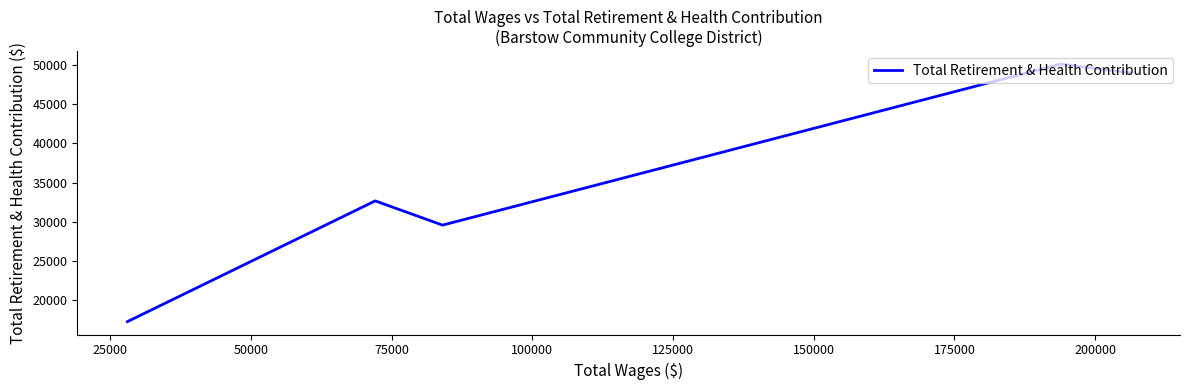

How many interior local valleys (lower than both neighbors) does the data have?

1